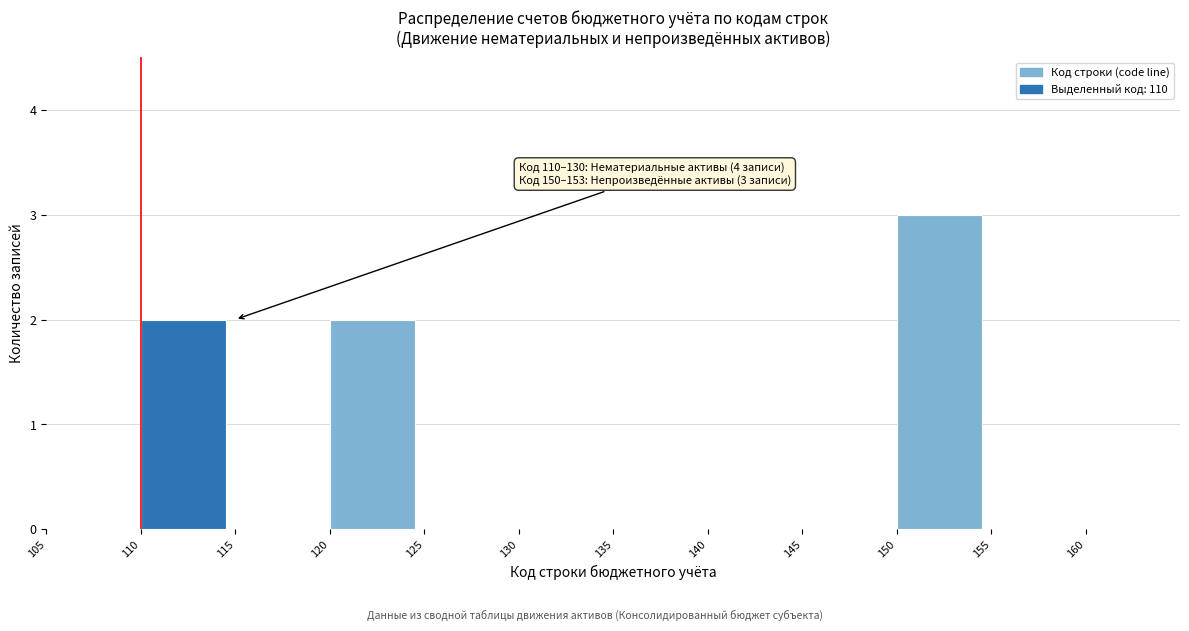

Reading left to right, transcribe all the data shown in this chart.

105=0	110=2	115=0	120=2	125=0	130=0	135=0	140=0	145=0	150=3	155=0